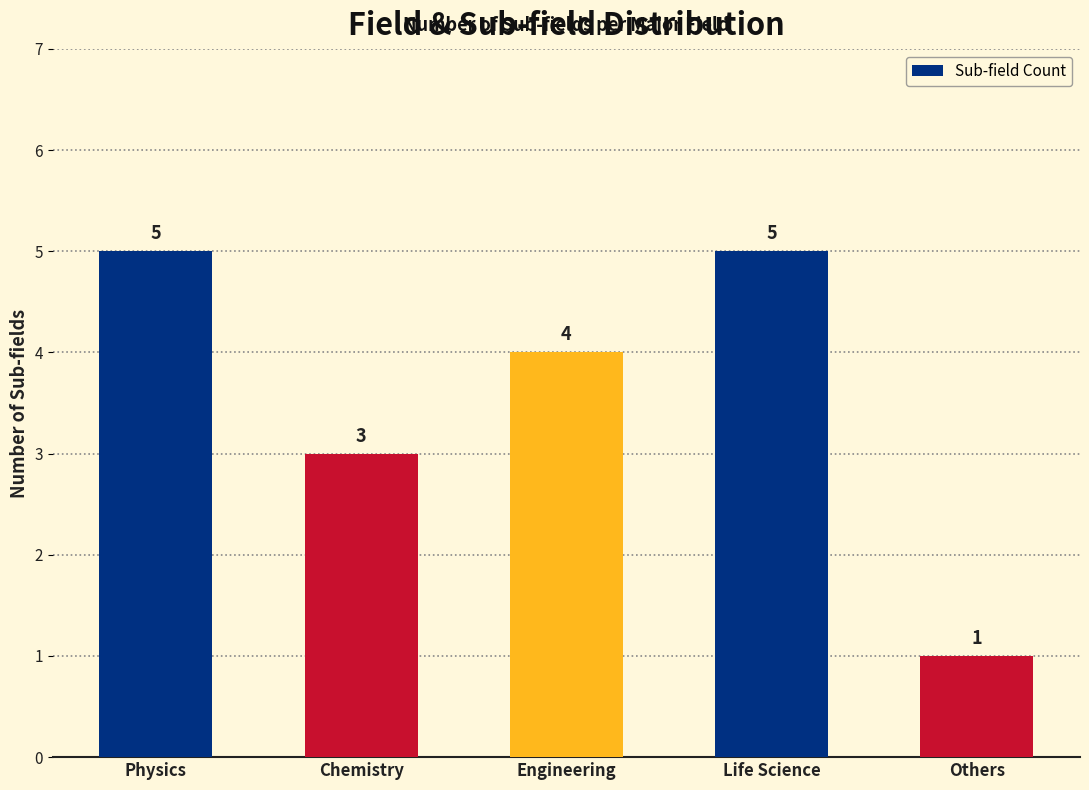

What is the approximate value at Physics?

5